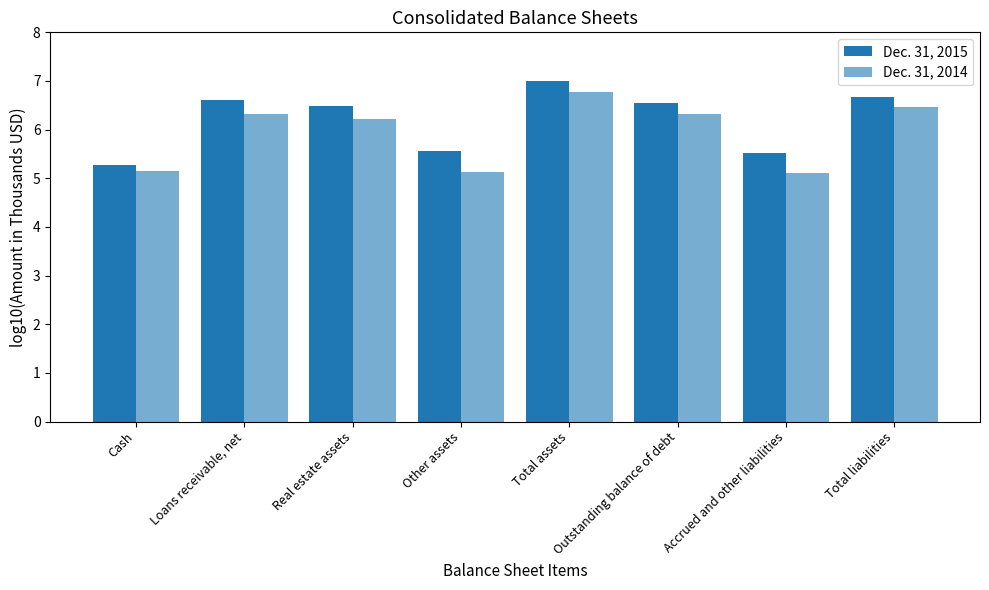

How many values in the Dec. 31, 2015 series exceed 6?

5